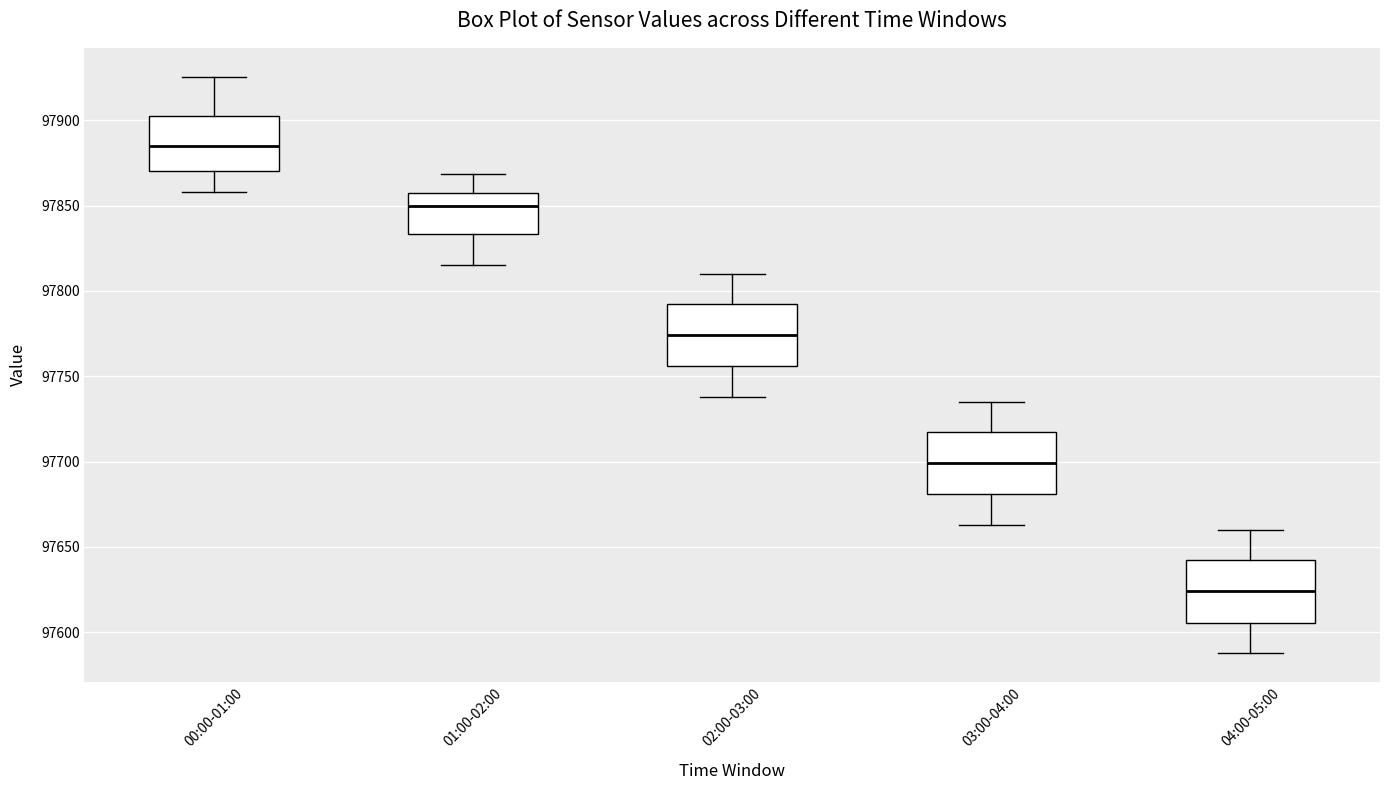

Reading left to right, transcribe this box plot: for each box, give where its median line is, the range the box spans, and where its two whiskers end, as read against the y-axis. The values are not printed on the chart, so give them approximately, as read against the axis.

00:00-01:00: median 97885, box 97870 to 97900, whiskers 97860 to 97925
01:00-02:00: median 97850, box 97835 to 97855, whiskers 97815 to 97870
02:00-03:00: median 97775, box 97755 to 97790, whiskers 97740 to 97810
03:00-04:00: median 97700, box 97680 to 97715, whiskers 97665 to 97735
04:00-05:00: median 97625, box 97605 to 97640, whiskers 97590 to 97660